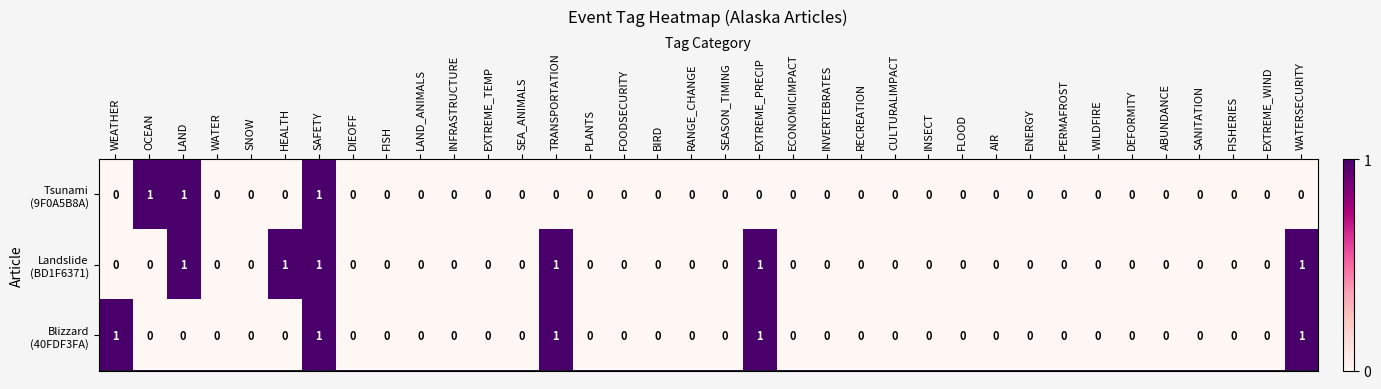

At which category is the sum across all series the highest?

SAFETY